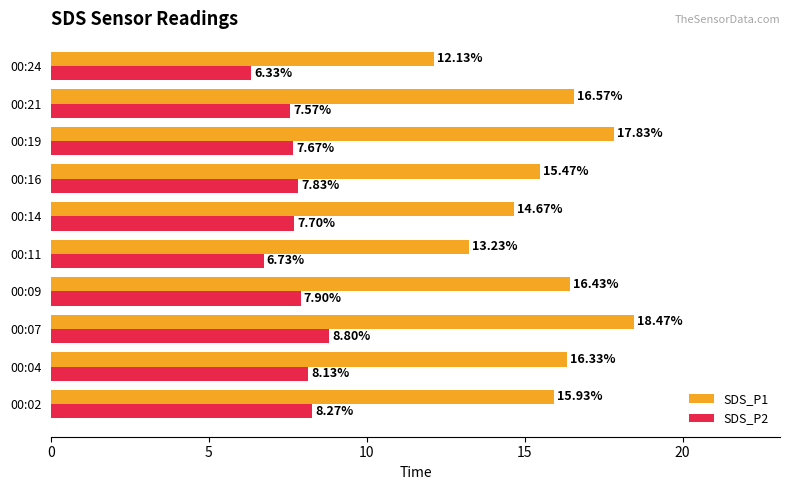

What are all the series names shown in the legend?

SDS_P1, SDS_P2